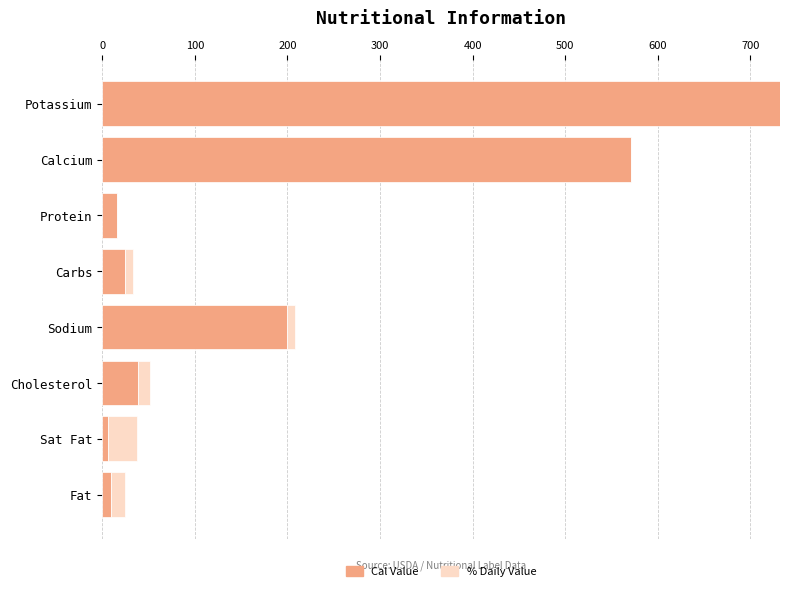

At which category is the sum across all series the highest?

Potassium